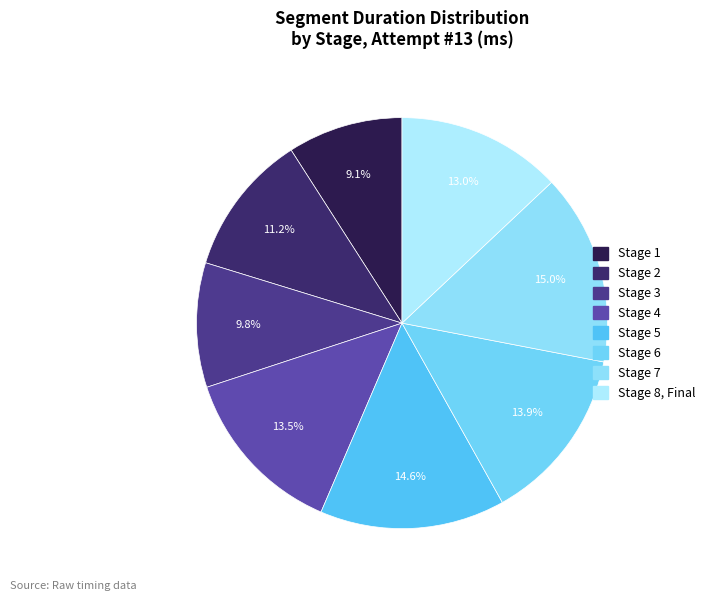

The Stage 6 slice represents 4% of the pie. True or false?

False